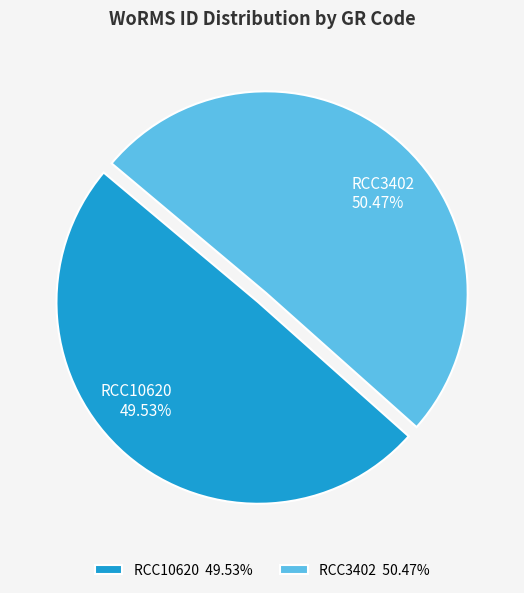

What percentage is the RCC10620 slice, to the nearest percent?

50%